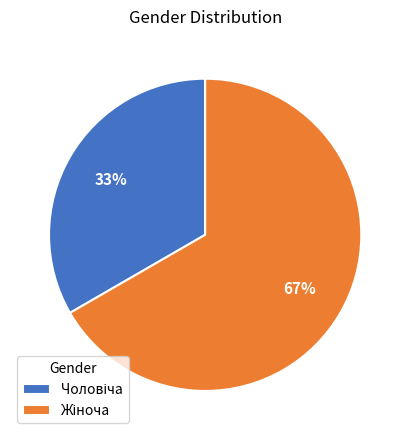

To the nearest percent, what is the average slice percentage?

50%